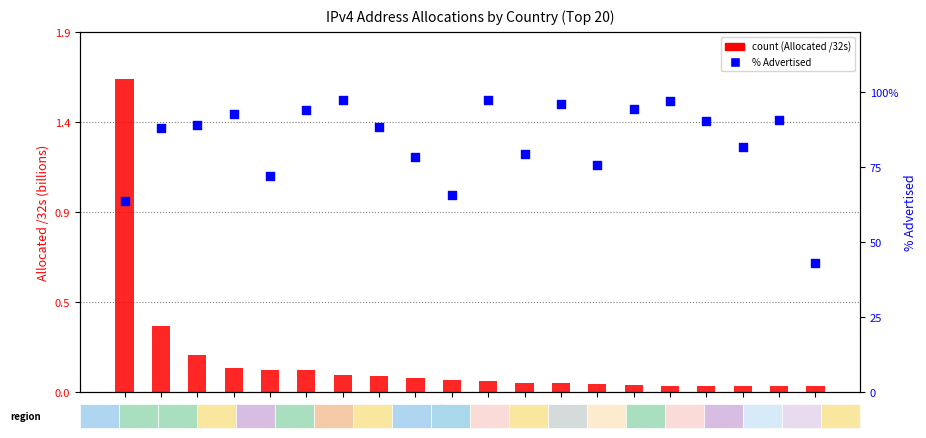

Which series has the widest spread of Y values?

% Advertised